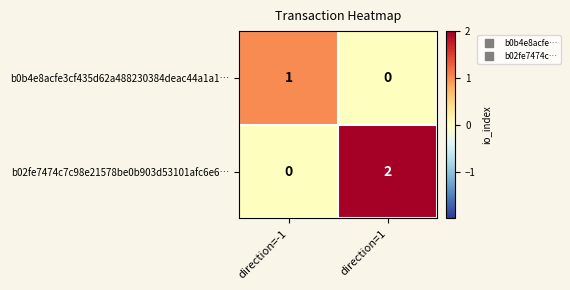

How many values in the b02fe7474c7c98e21578be0b903d53101afc6e6… series are below 2?

1